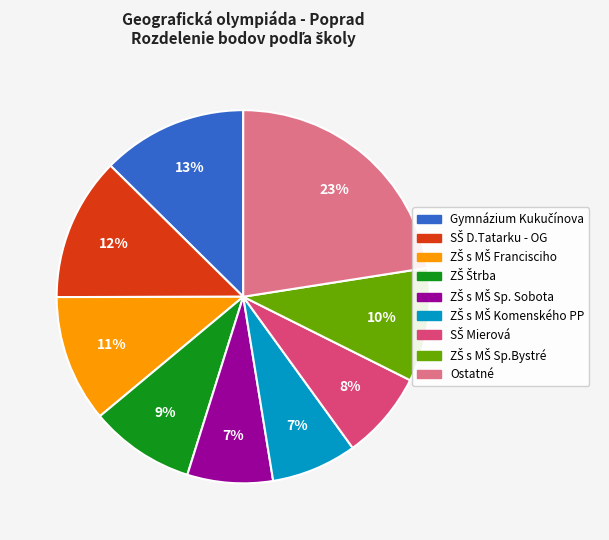

To the nearest percent, what is the average slice percentage?

11%